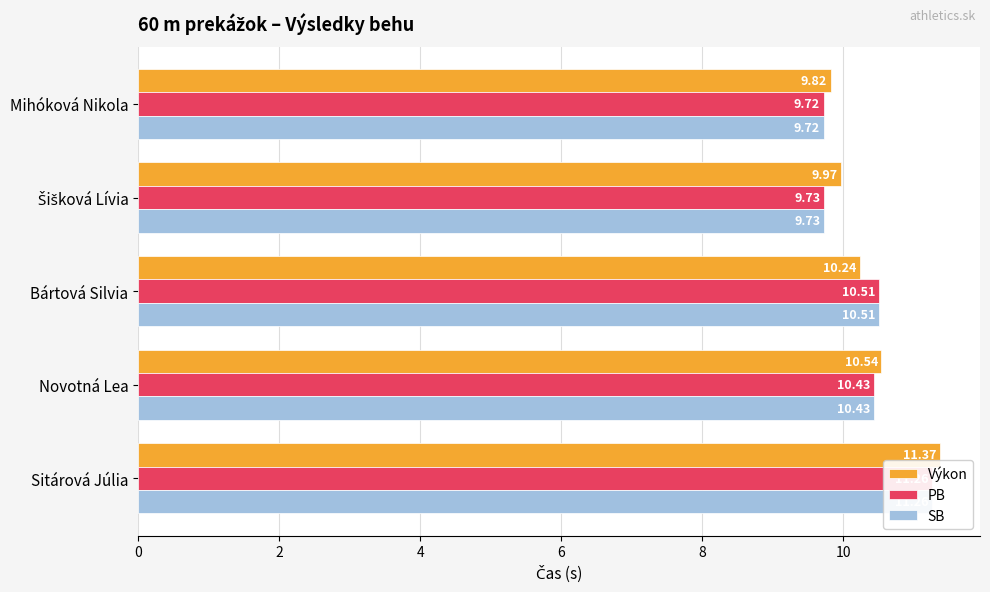

What is the greatest value displayed?

11.4